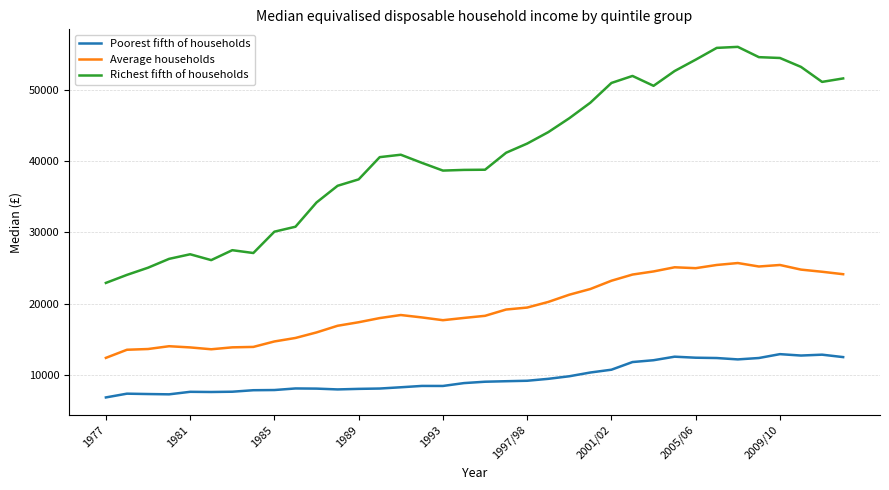

What is the greatest value displayed?

56026